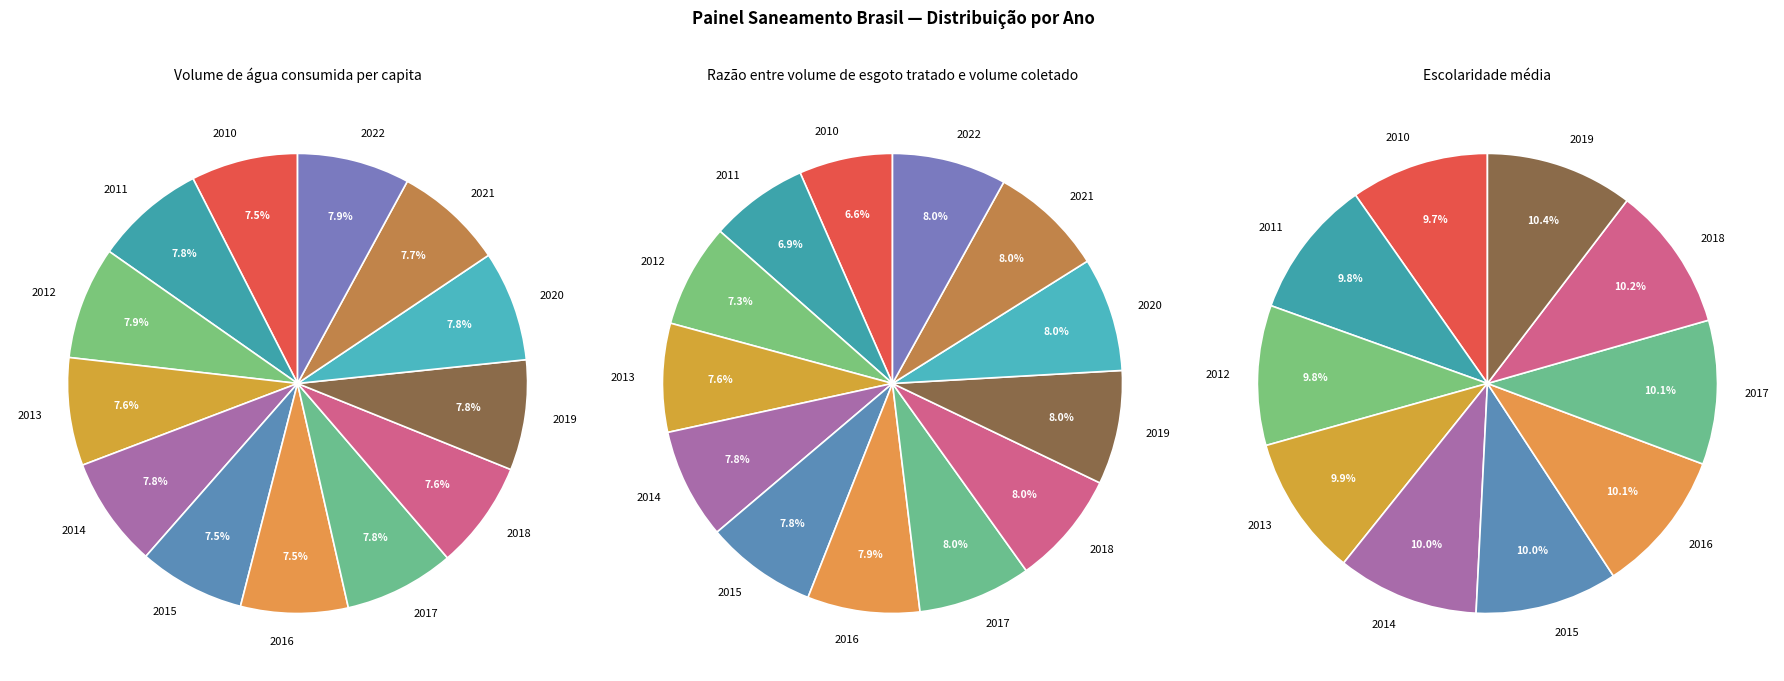

Is 2013 the majority of the pie?

No